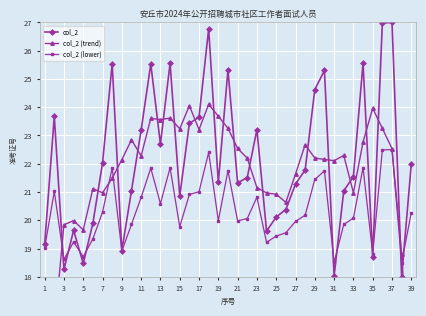

How many lines are shown in the chart?

3